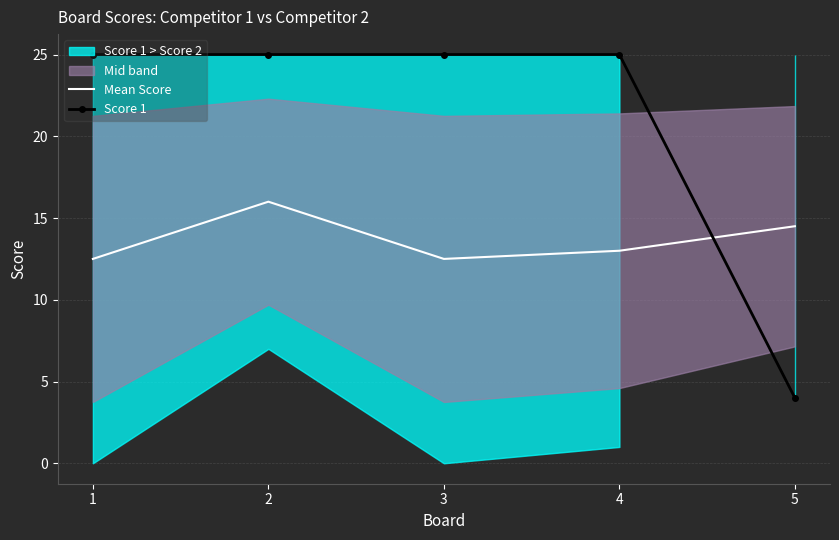

Is the value of Score 1 at 2 greater than the value of Mean Score at 1?

Yes